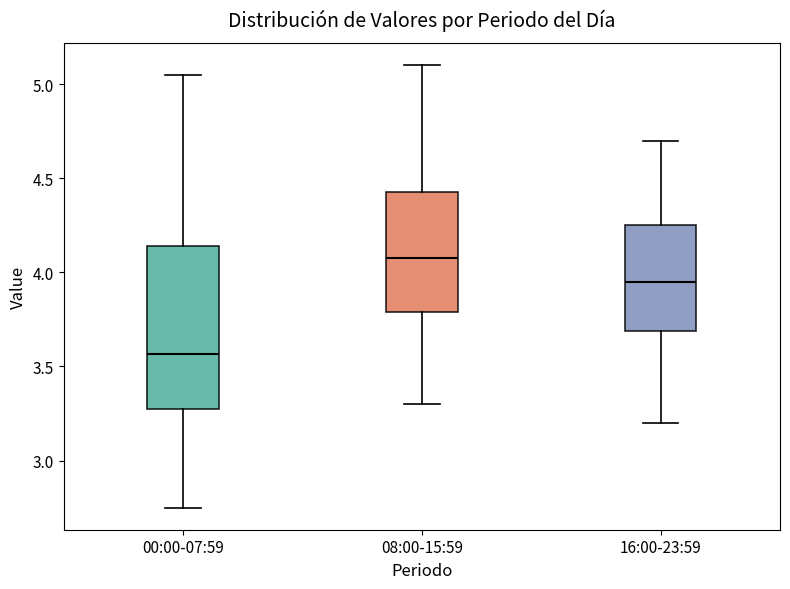

Where does the upper whisker of the box for 16:00-23:59 end on the y-axis? The values are not printed on the chart, so give them approximately, as read against the axis.

4.70